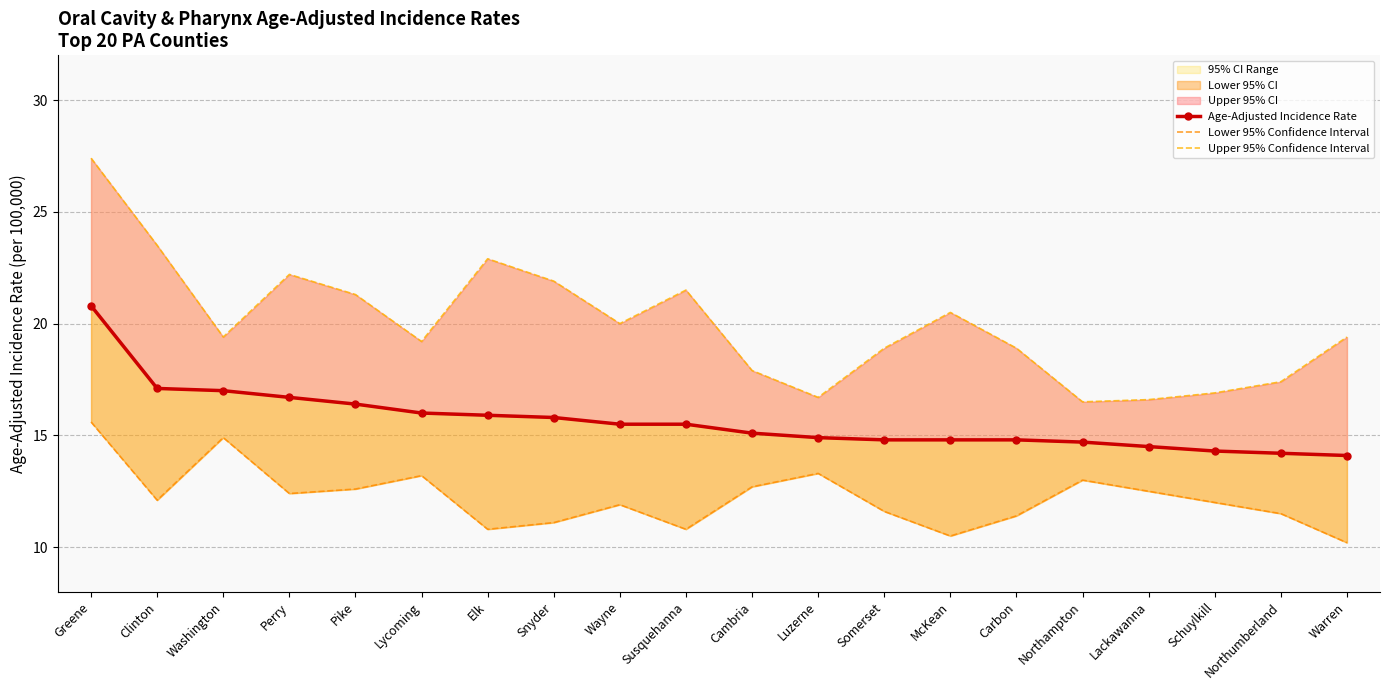

Reading left to right, what are all the values shown in this chart?

Age-Adjusted Incidence Rate: Greene=20.8	Clinton=17.1	Washington=17.0	Perry=16.7	Pike=16.4	Lycoming=16.0	Elk=15.9	Snyder=15.8	Wayne=15.5	Susquehanna=15.5	Cambria=15.1	Luzerne=14.9	Somerset=14.8	McKean=14.8	Carbon=14.8	Northampton=14.7	Lackawanna=14.5	Schuylkill=14.3	Northumberland=14.2	Warren=14.1
Lower 95% Confidence Interval: Greene=15.6	Clinton=12.1	Washington=14.9	Perry=12.4	Pike=12.6	Lycoming=13.2	Elk=10.8	Snyder=11.1	Wayne=11.9	Susquehanna=10.8	Cambria=12.7	Luzerne=13.3	Somerset=11.6	McKean=10.5	Carbon=11.4	Northampton=13.0	Lackawanna=12.5	Schuylkill=12.0	Northumberland=11.5	Warren=10.2
Upper 95% Confidence Interval: Greene=27.4	Clinton=23.5	Washington=19.4	Perry=22.2	Pike=21.3	Lycoming=19.2	Elk=22.9	Snyder=21.9	Wayne=20.0	Susquehanna=21.5	Cambria=17.9	Luzerne=16.7	Somerset=18.9	McKean=20.5	Carbon=18.9	Northampton=16.5	Lackawanna=16.6	Schuylkill=16.9	Northumberland=17.4	Warren=19.4